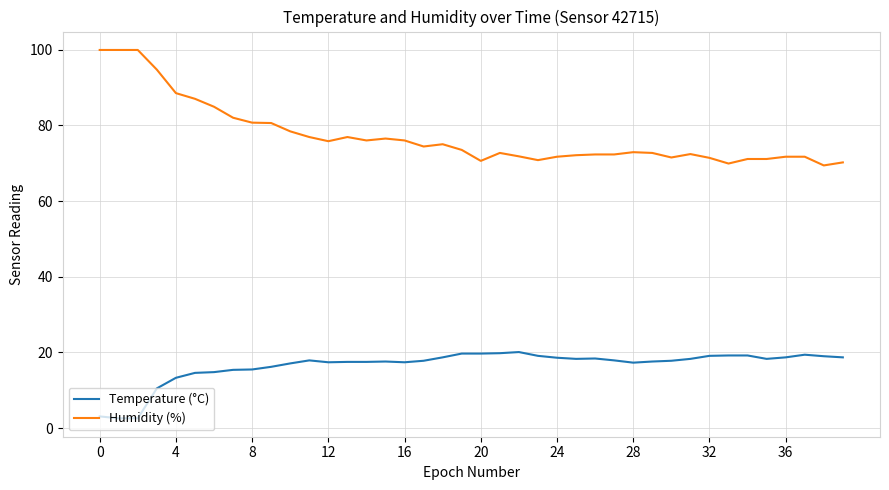

True or false: Temperature (°C) has more than 1 interior local peaks.

True